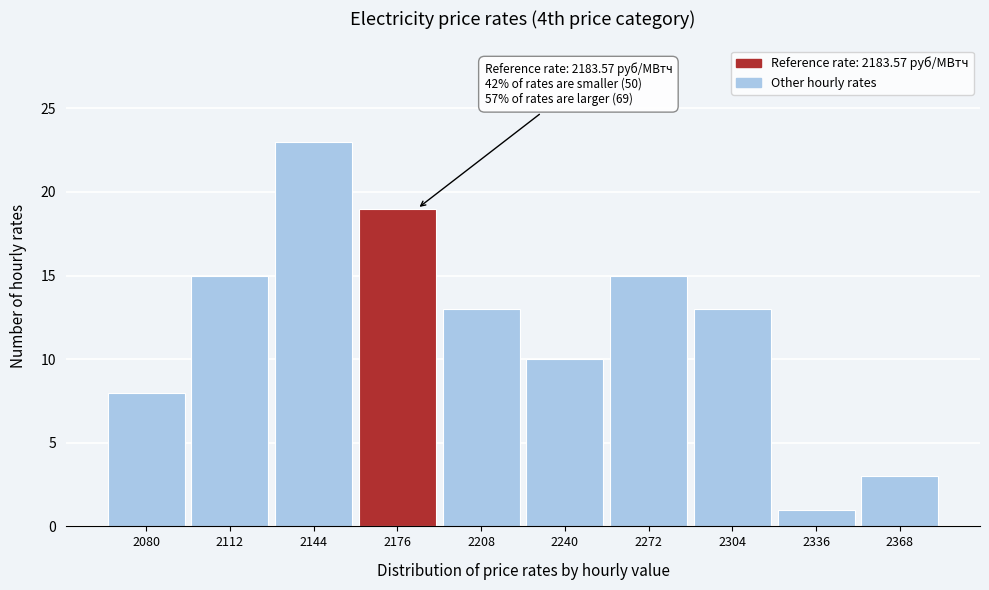

Reading left to right, extract all data points from this chart.

8	15	23	19	13	10	15	13	1	3